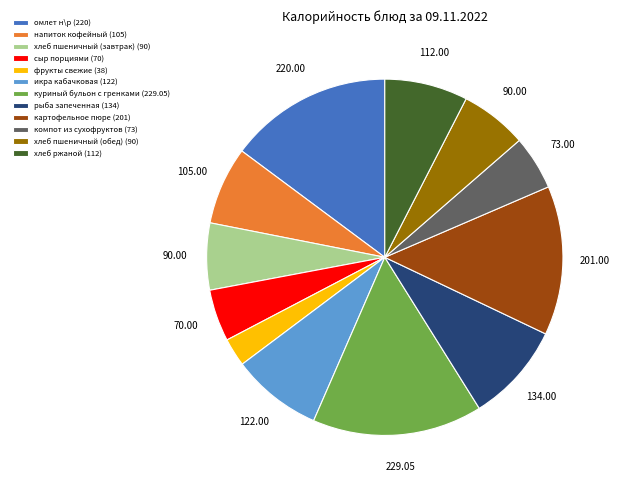

Combined, do напиток кофейный (105) and сыр порциями (70) account for over 50%?

No